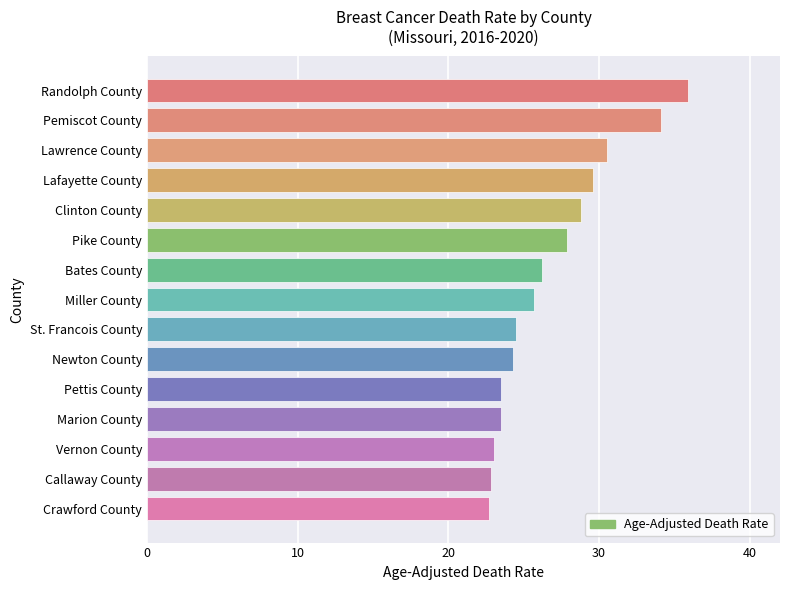

What is the change in value from Miller County to Pemiscot County?

+8.4